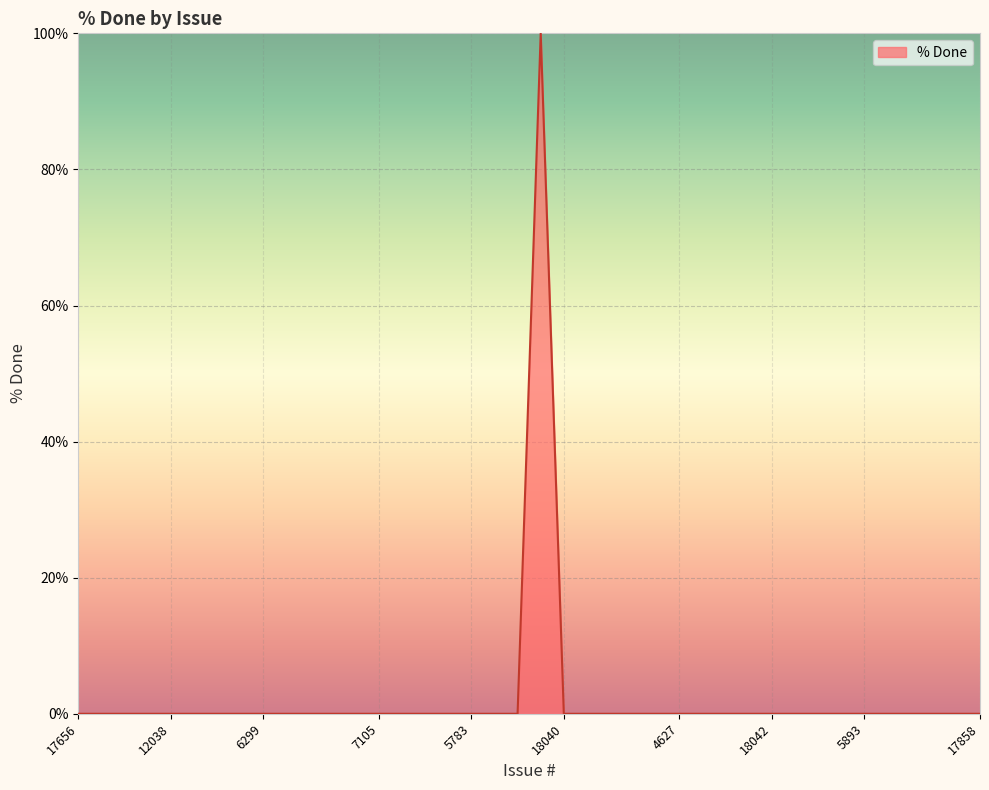

What is the greatest value displayed?

100